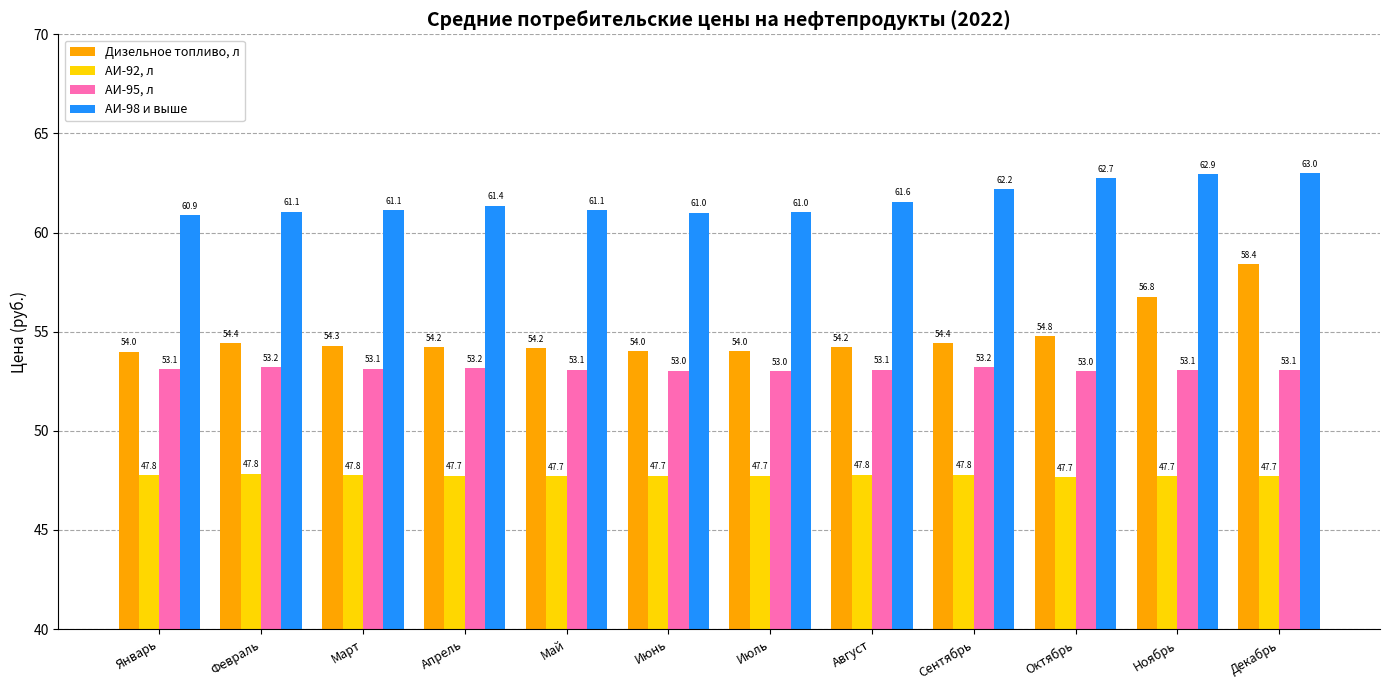

True or false: АИ-95, л has a value of 53.1 at Ноябрь.

True